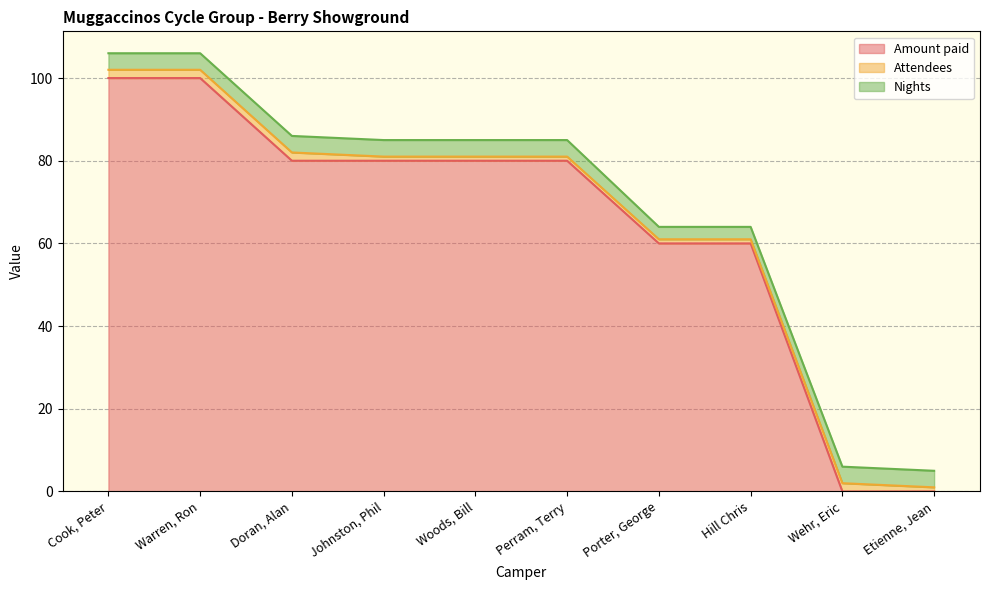

What is the label of the 8th point from the right?

Doran, Alan